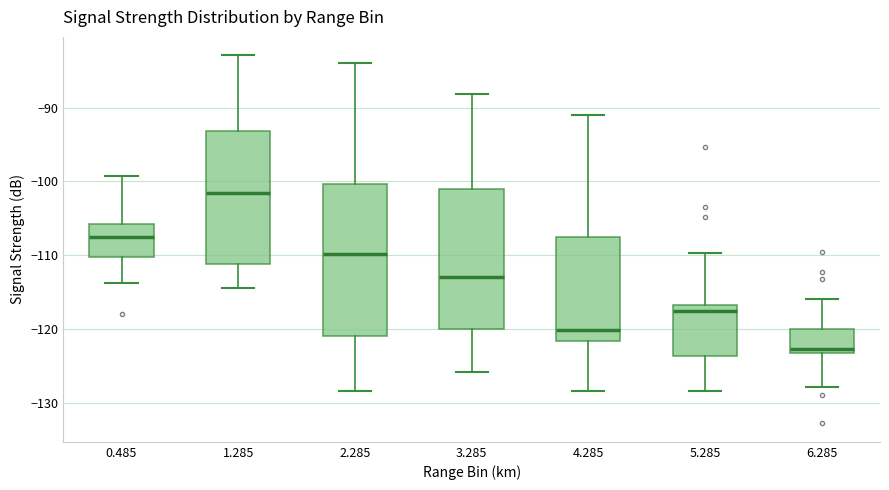

Which box's median line is the lowest?

6.285